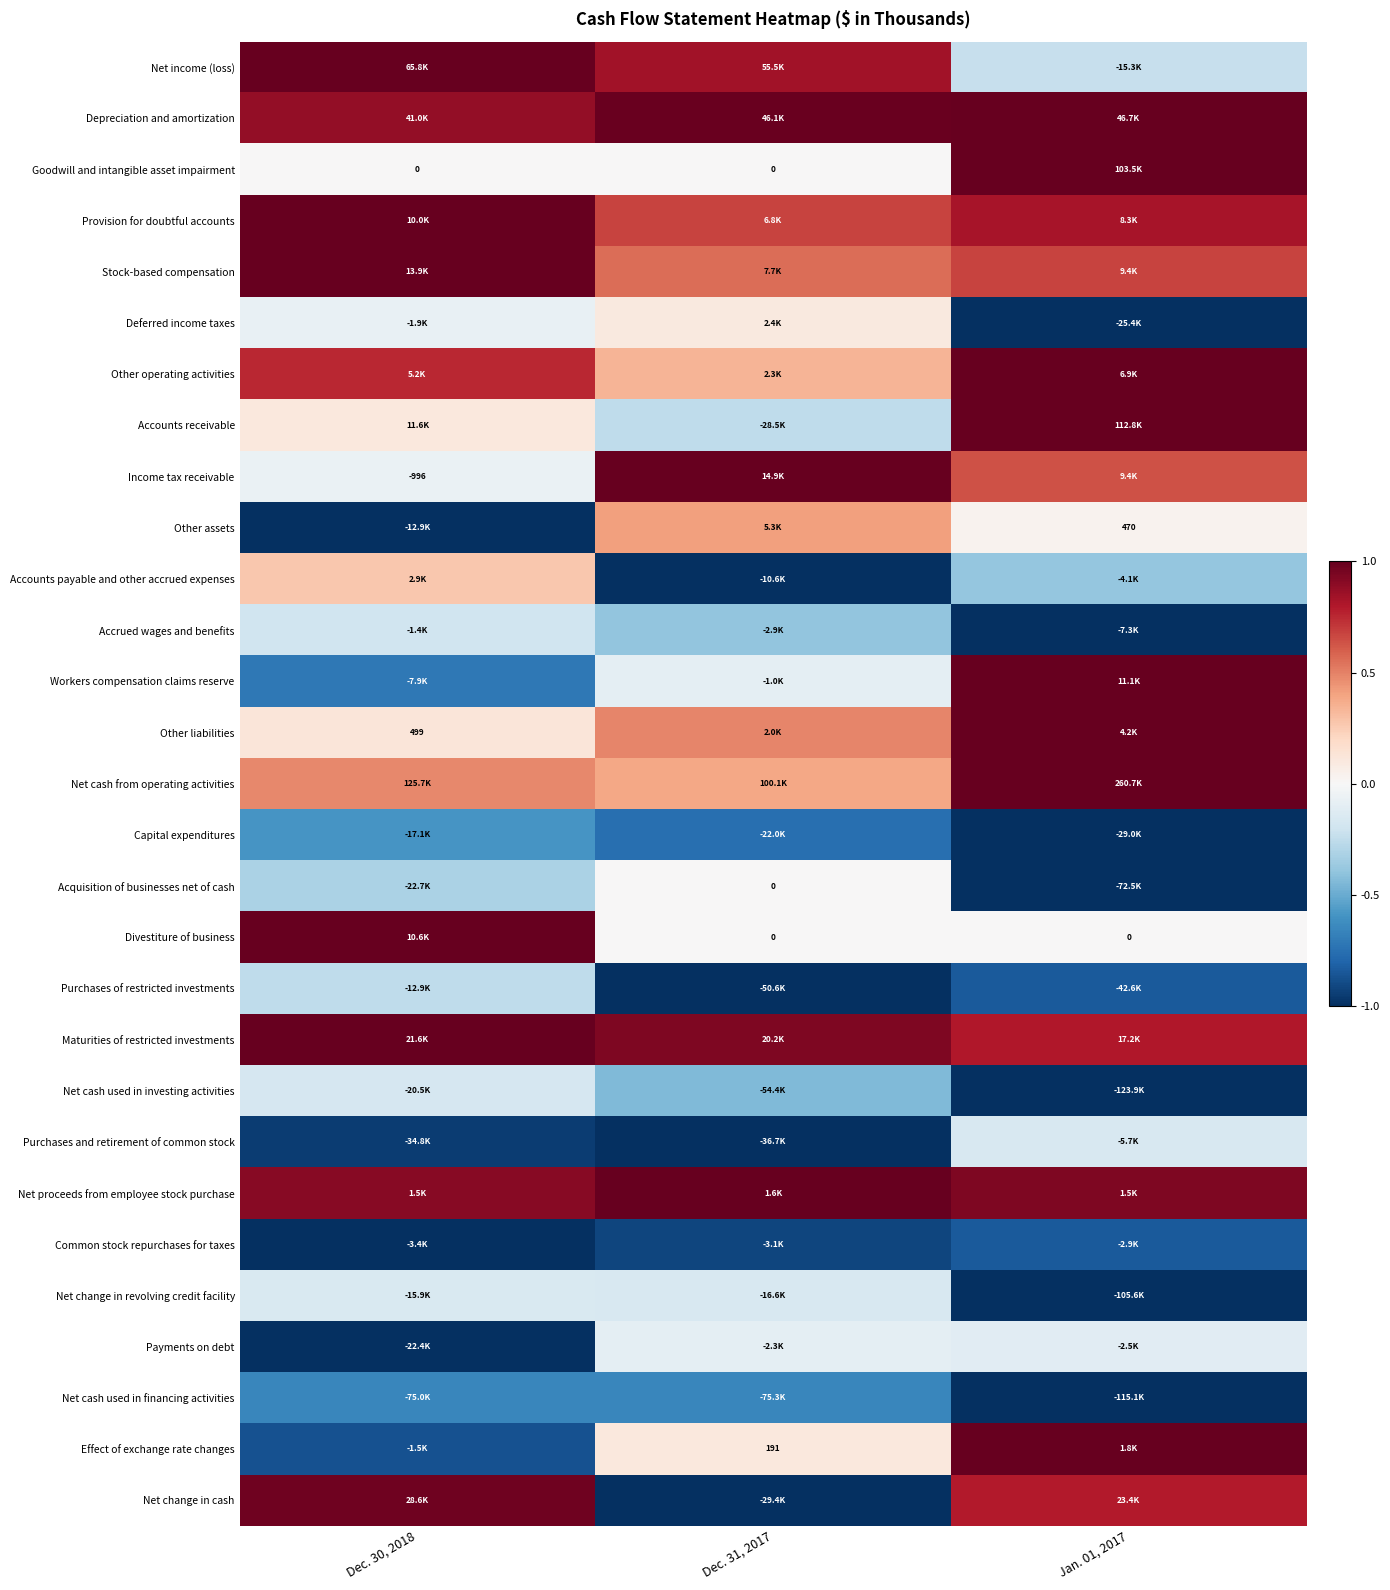

The value of Net income (loss) at Dec. 31, 2017 is 0.6. True or false?

False